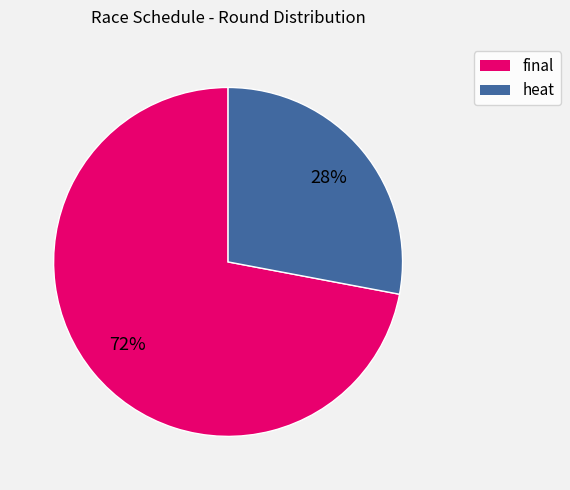

Do heat and final together represent more than half of the pie?

Yes